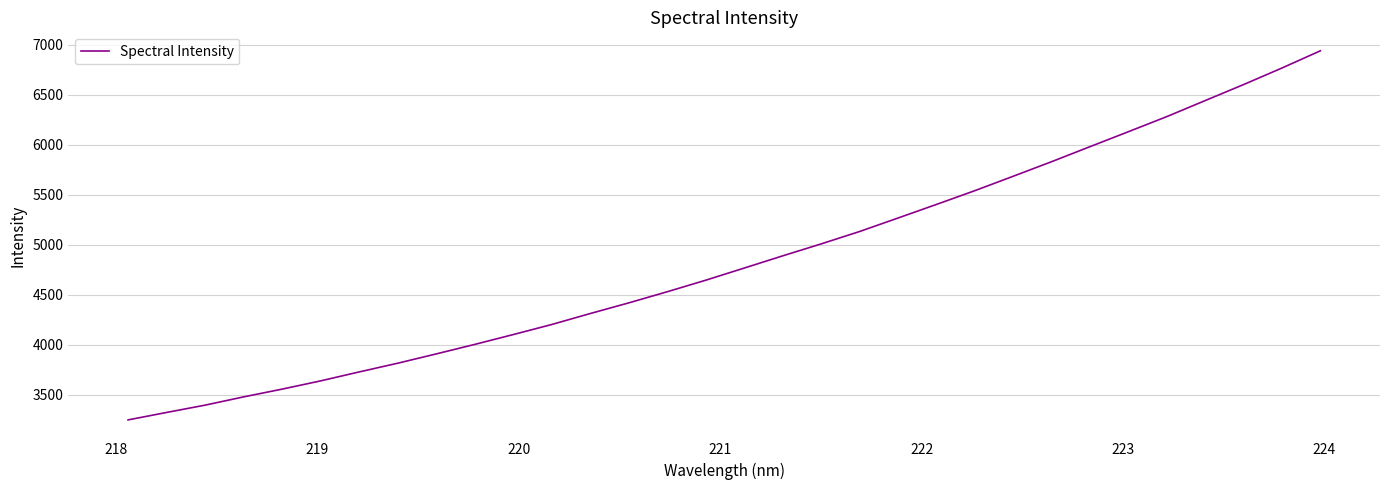

What is the greatest value displayed?

6941.2